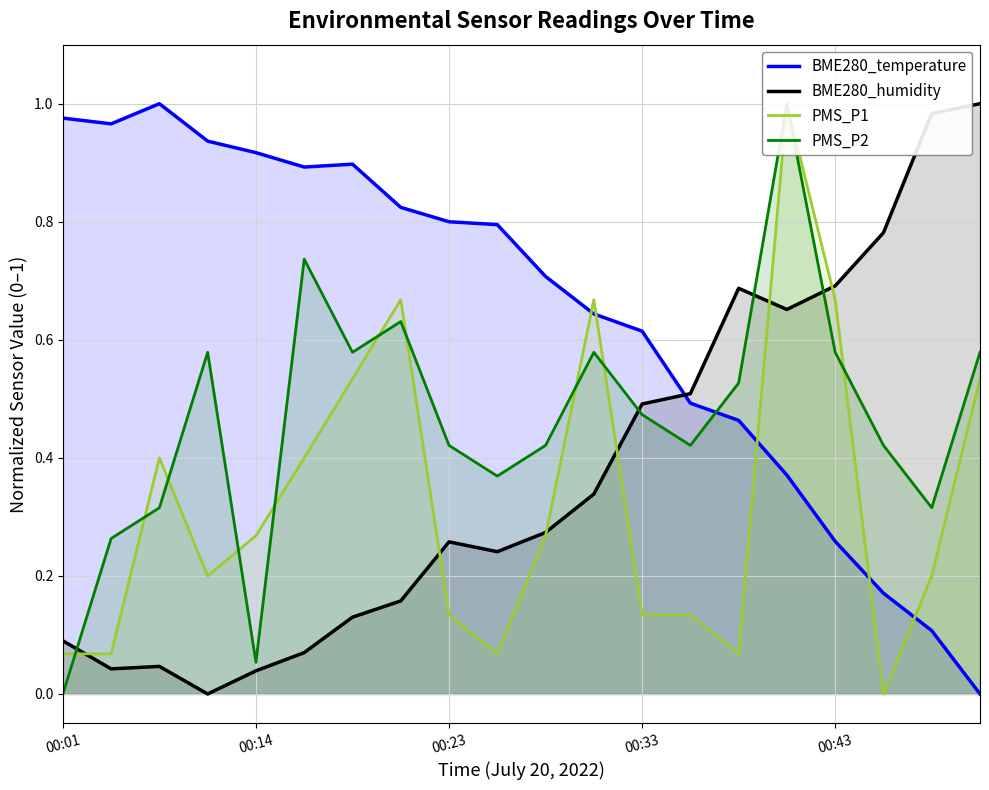

After their last crossing, which series has the higher values: BME280_humidity or PMS_P2?

BME280_humidity